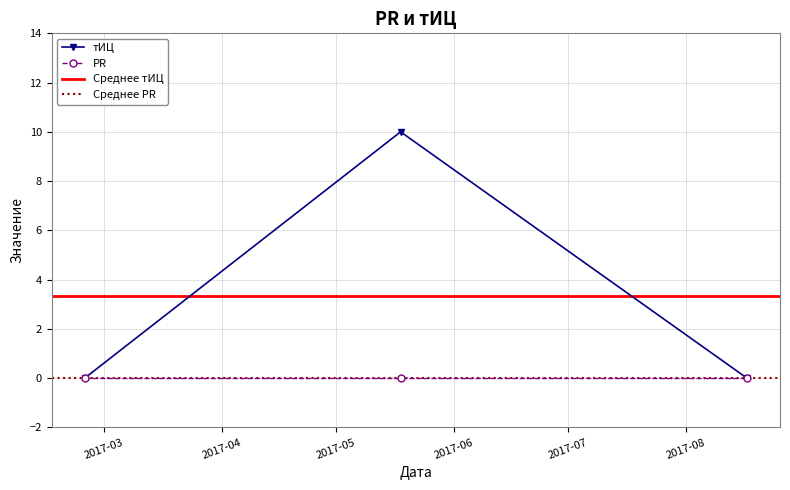

Which has a higher value, 2017-02-24 or 2017-05-18?

2017-05-18